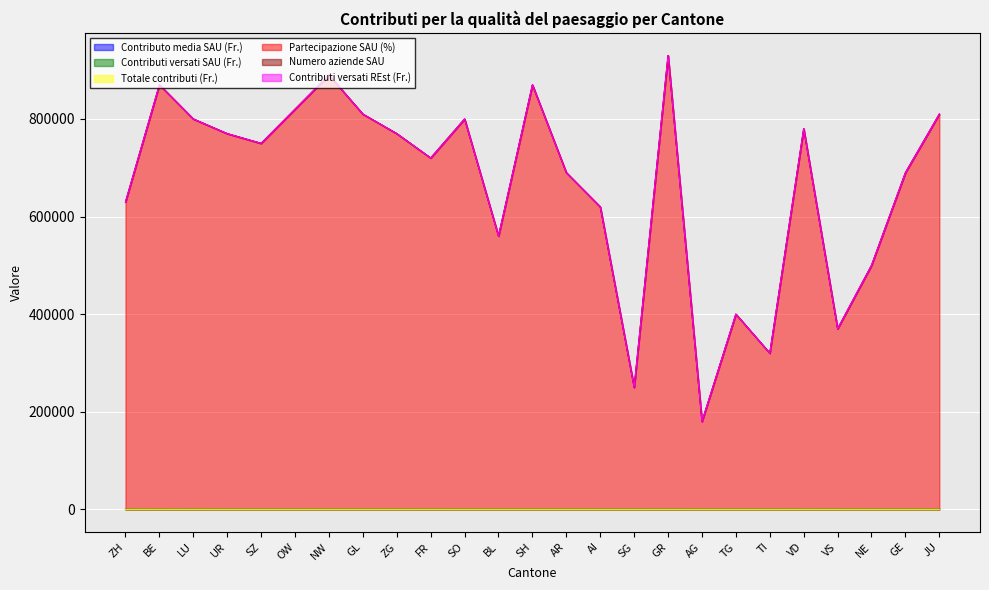

What value does the Totale contributi (Fr.) series have at BL?

4.6